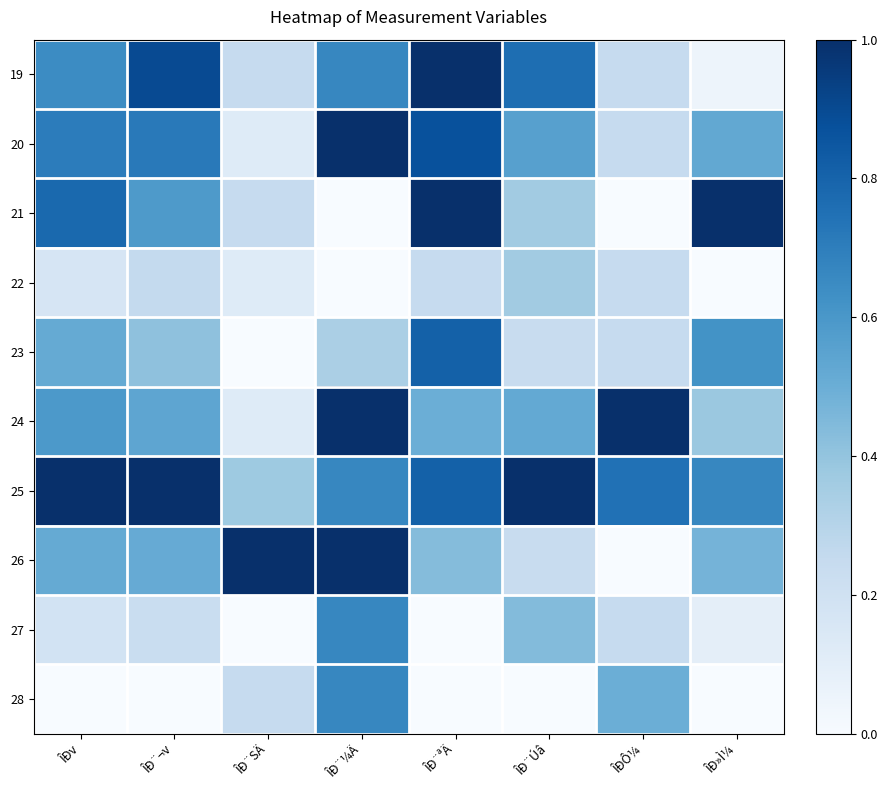

Reading left to right, list all the values displayed in this chart.

19: ÎÐv=0.6	ÎÐ¨¬v=0.9	ÎÐ¨SÄ=0.2	ÎÐ¨¼Ä=0.7	ÎÐ¨ªÄ=1.0	ÎÐ¨Úâ=0.8	ÎÐÔ¼=0.2	ÎÐ»Ì¼=0.0
20: ÎÐv=0.7	ÎÐ¨¬v=0.7	ÎÐ¨SÄ=0.1	ÎÐ¨¼Ä=1.0	ÎÐ¨ªÄ=0.9	ÎÐ¨Úâ=0.6	ÎÐÔ¼=0.2	ÎÐ»Ì¼=0.5
21: ÎÐv=0.8	ÎÐ¨¬v=0.6	ÎÐ¨SÄ=0.2	ÎÐ¨¼Ä=0.0	ÎÐ¨ªÄ=1.0	ÎÐ¨Úâ=0.4	ÎÐÔ¼=0.0	ÎÐ»Ì¼=1.0
22: ÎÐv=0.2	ÎÐ¨¬v=0.3	ÎÐ¨SÄ=0.1	ÎÐ¨¼Ä=0.0	ÎÐ¨ªÄ=0.2	ÎÐ¨Úâ=0.4	ÎÐÔ¼=0.2	ÎÐ»Ì¼=0.0
23: ÎÐv=0.5	ÎÐ¨¬v=0.4	ÎÐ¨SÄ=0.0	ÎÐ¨¼Ä=0.3	ÎÐ¨ªÄ=0.8	ÎÐ¨Úâ=0.2	ÎÐÔ¼=0.2	ÎÐ»Ì¼=0.6
24: ÎÐv=0.6	ÎÐ¨¬v=0.5	ÎÐ¨SÄ=0.1	ÎÐ¨¼Ä=1.0	ÎÐ¨ªÄ=0.5	ÎÐ¨Úâ=0.5	ÎÐÔ¼=1.0	ÎÐ»Ì¼=0.4
25: ÎÐv=1.0	ÎÐ¨¬v=1.0	ÎÐ¨SÄ=0.4	ÎÐ¨¼Ä=0.7	ÎÐ¨ªÄ=0.8	ÎÐ¨Úâ=1.0	ÎÐÔ¼=0.7	ÎÐ»Ì¼=0.7
26: ÎÐv=0.5	ÎÐ¨¬v=0.5	ÎÐ¨SÄ=1.0	ÎÐ¨¼Ä=1.0	ÎÐ¨ªÄ=0.4	ÎÐ¨Úâ=0.2	ÎÐÔ¼=0.0	ÎÐ»Ì¼=0.5
27: ÎÐv=0.2	ÎÐ¨¬v=0.2	ÎÐ¨SÄ=0.0	ÎÐ¨¼Ä=0.7	ÎÐ¨ªÄ=0.0	ÎÐ¨Úâ=0.4	ÎÐÔ¼=0.2	ÎÐ»Ì¼=0.1
28: ÎÐv=0.0	ÎÐ¨¬v=0.0	ÎÐ¨SÄ=0.2	ÎÐ¨¼Ä=0.7	ÎÐ¨ªÄ=0.0	ÎÐ¨Úâ=0.0	ÎÐÔ¼=0.5	ÎÐ»Ì¼=0.0